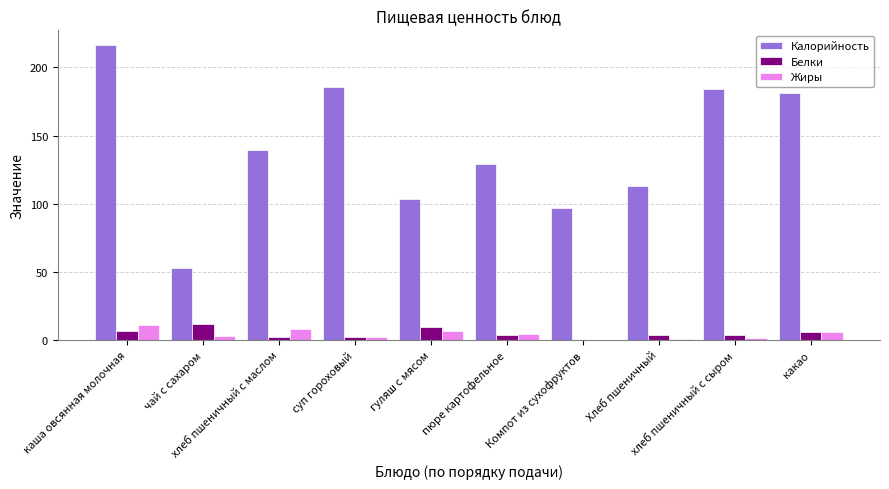

What is the maximum value shown in the chart?

216.4